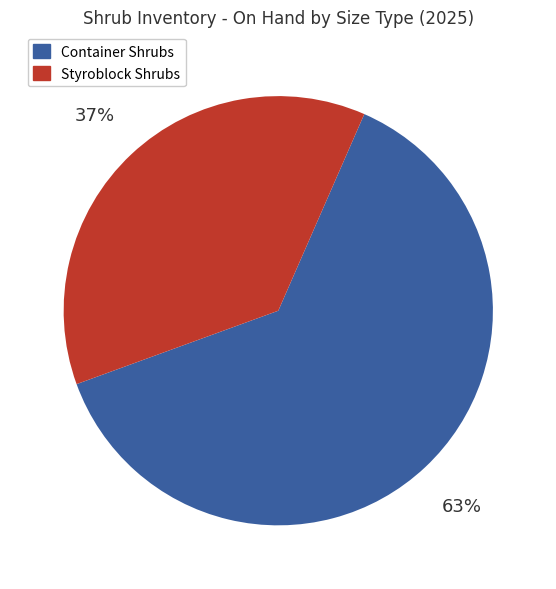

To the nearest percent, what is the difference between the largest and smallest slice percentages?

26%